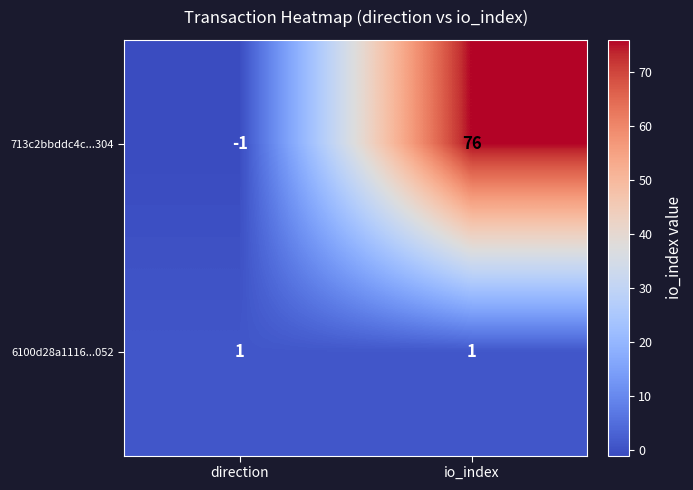

Which category has the lowest value across all series?

direction